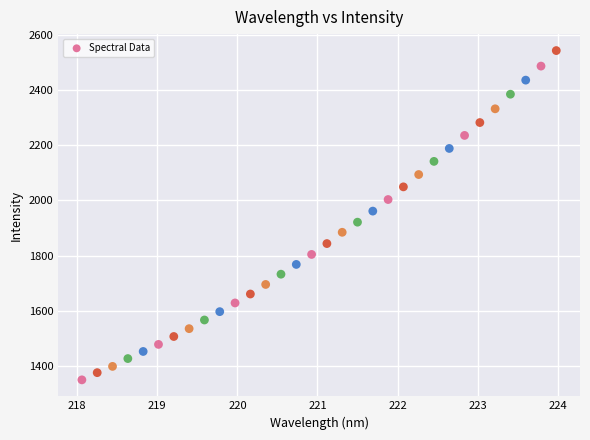

What is the range of Y values (max minus min)?

1195.3